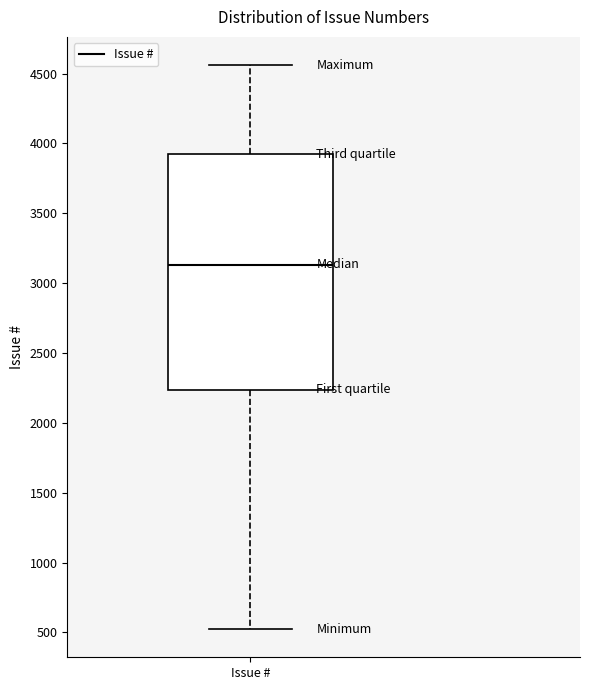

Read this box plot against the y-axis: the position of the median line, the range covered by the box, and the ends of both whiskers. The values are not printed on the chart, so give them approximately, as read against the axis.

median 3150, box 2250 to 3900, whiskers 500 to 4550